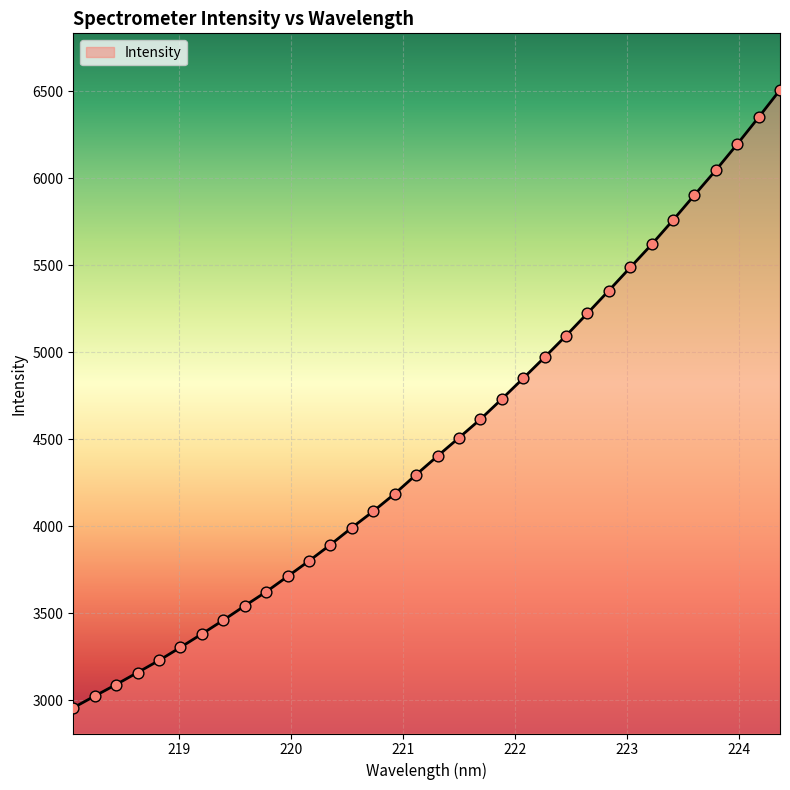

What is the minimum value shown in the chart?

2957.9